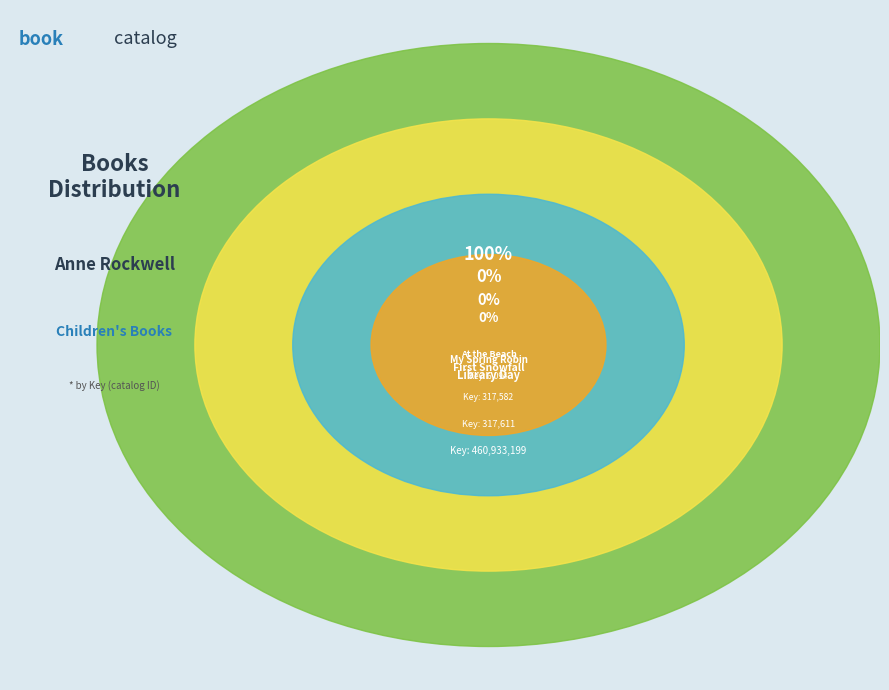

Is it true that At the Beach is 0% of the pie?

True